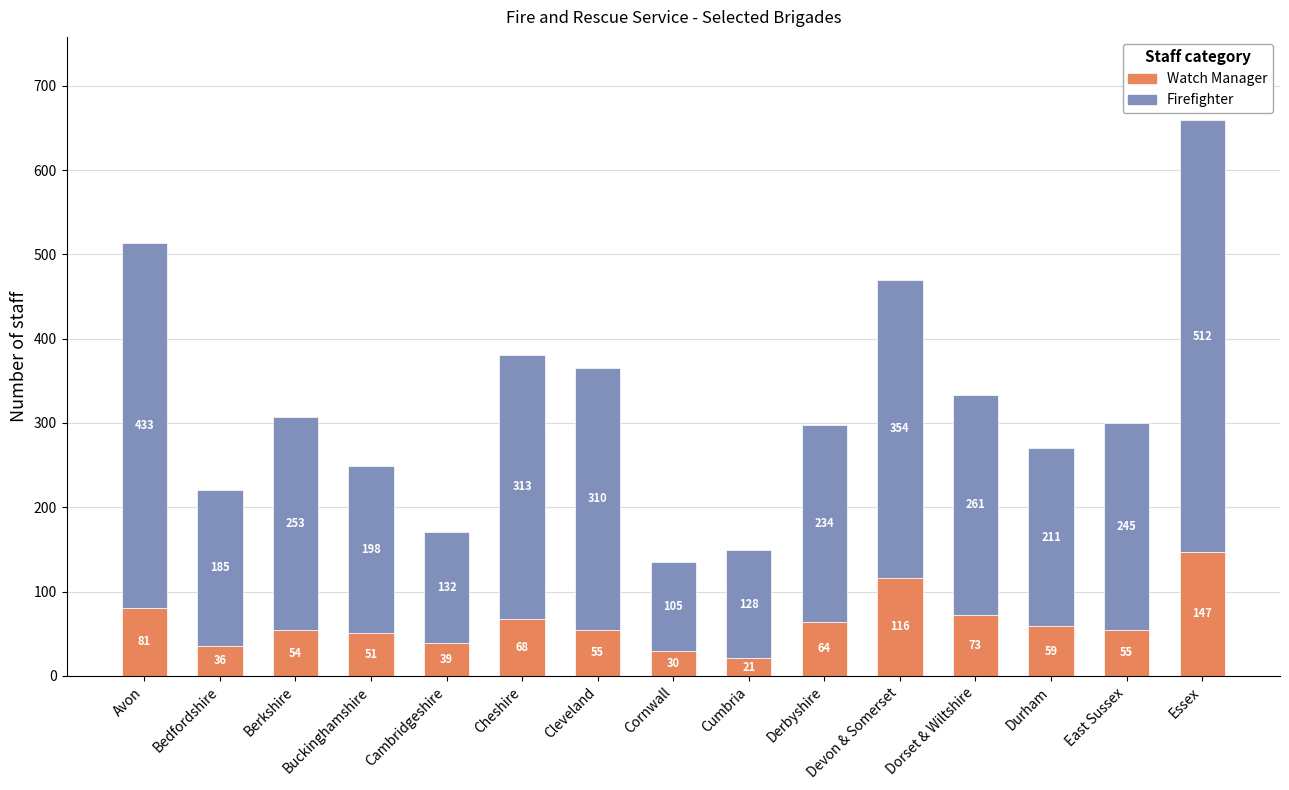

At which label is Watch Manager closest to 84?

Avon